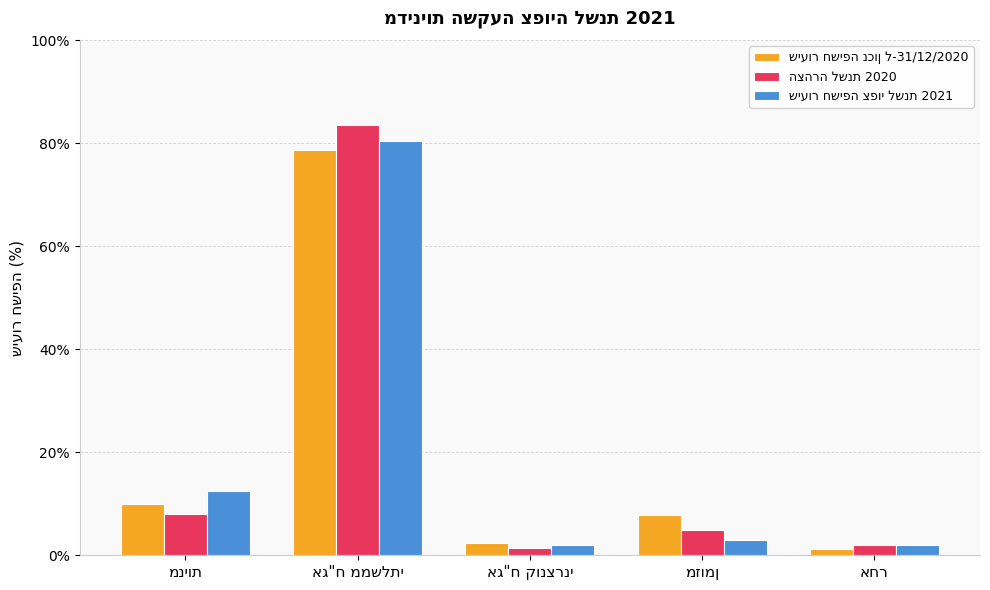

Does the chart contain any negative values?

No